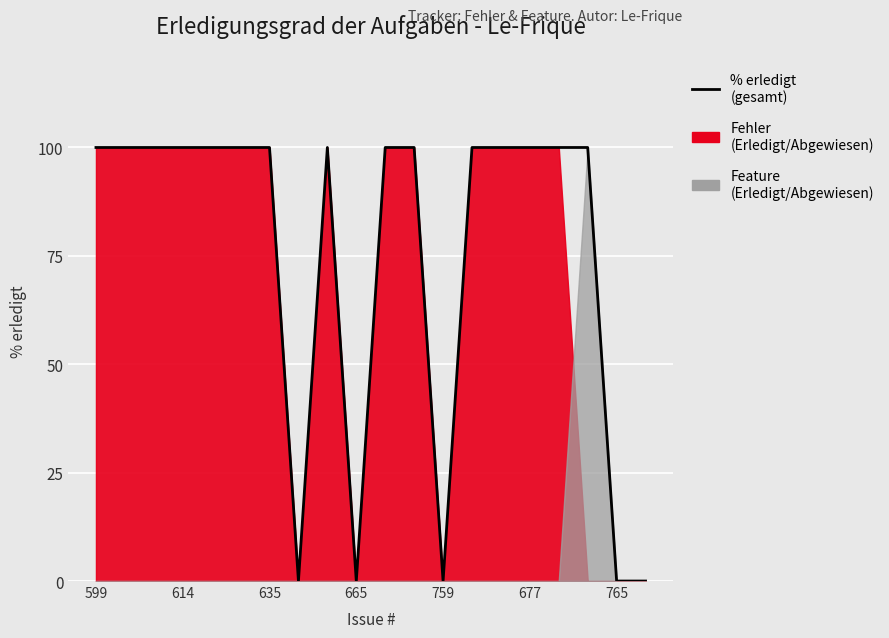

True or false: the data shows 100 at 677.

True